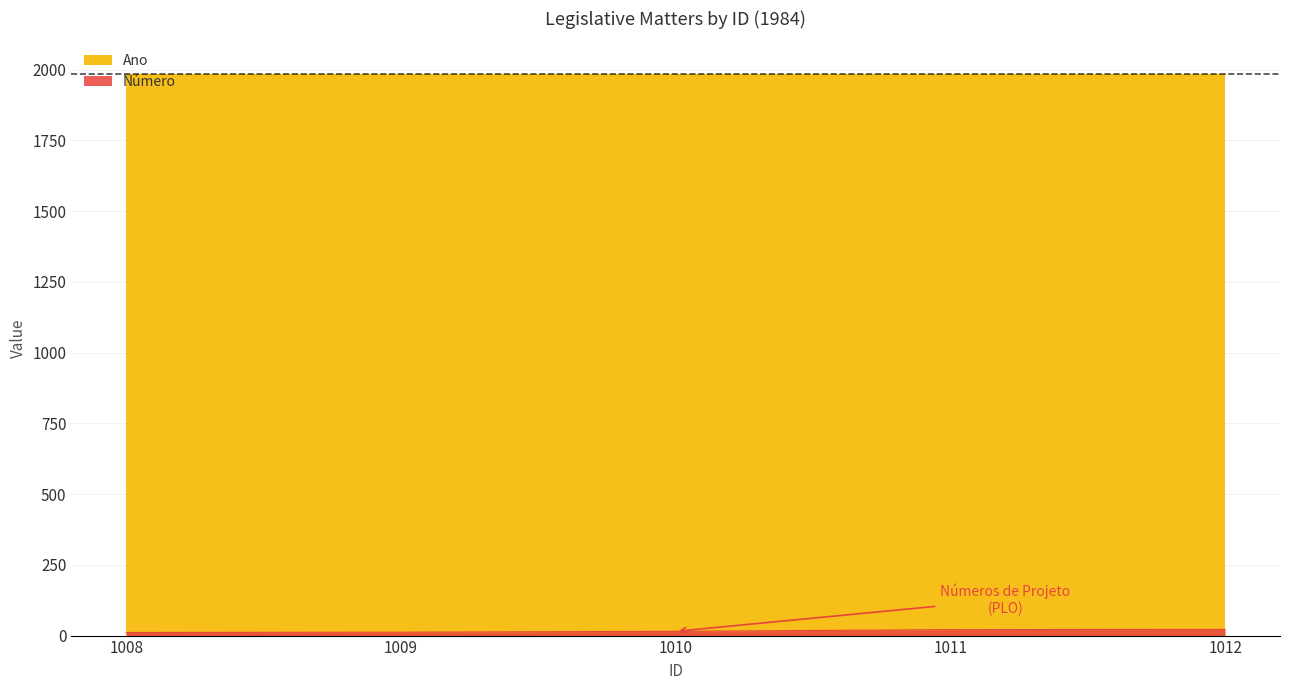

How many data points does each series have?

5